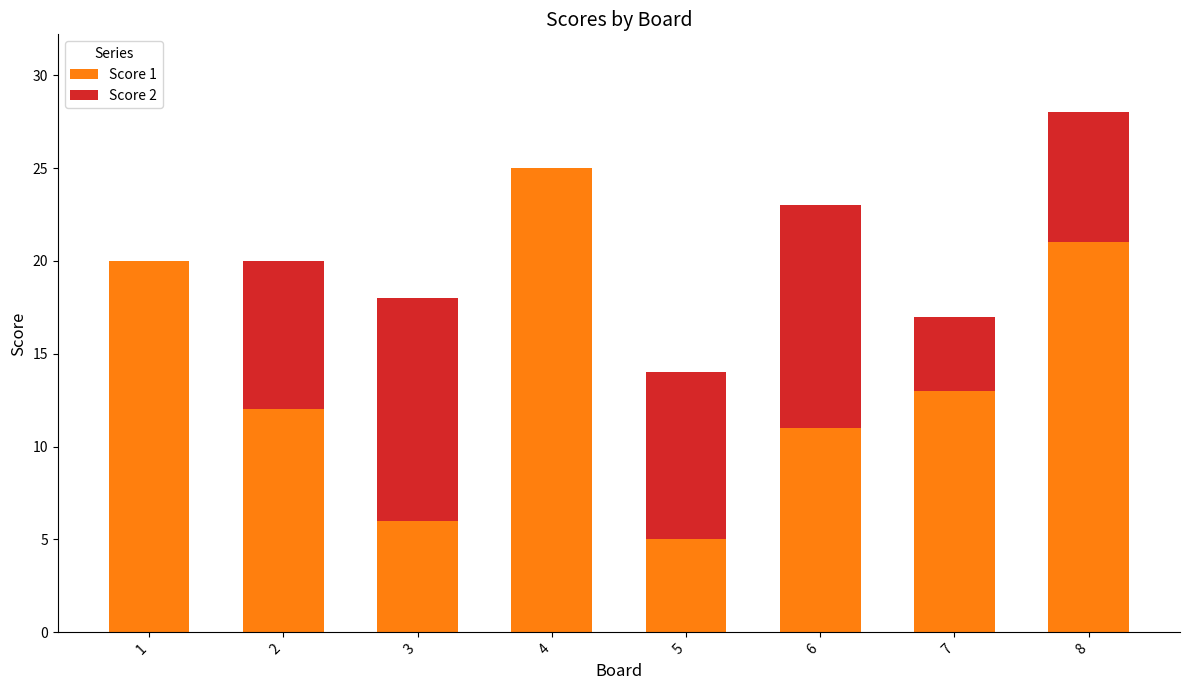

The Score 1 series shows 6 at 3. True or false?

True